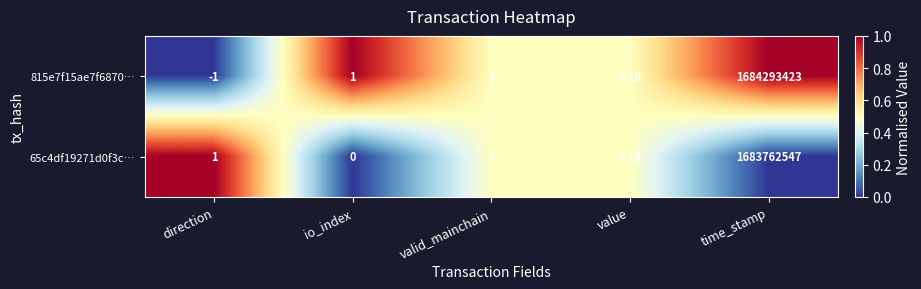

At which label is 65c4df19271d0f3c… closest to 841881273?

value